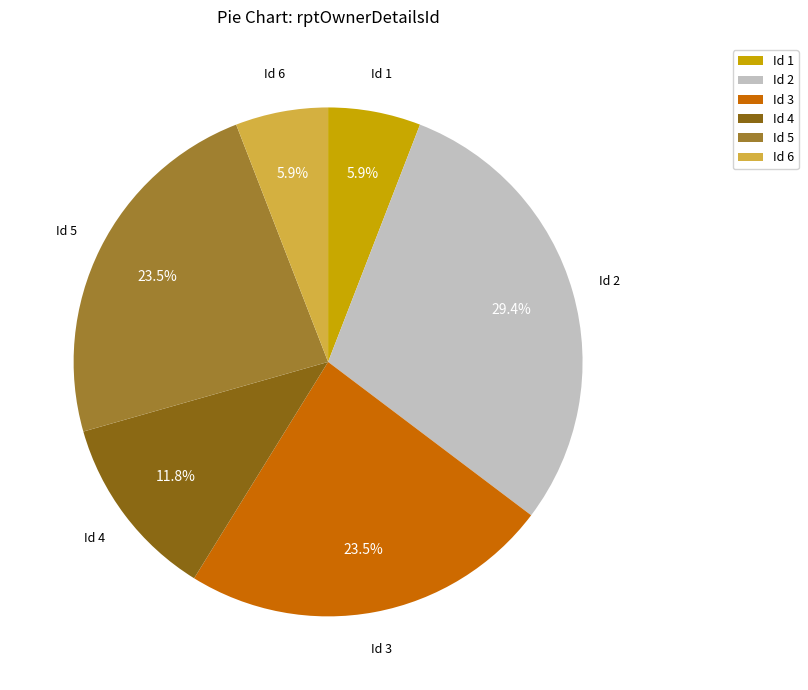

Combined, what portion of the pie is Id 2 and Id 1?

35.3%